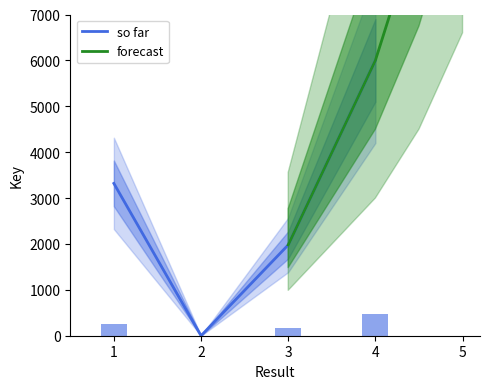

What value does the so far series have at 3?

1978.7